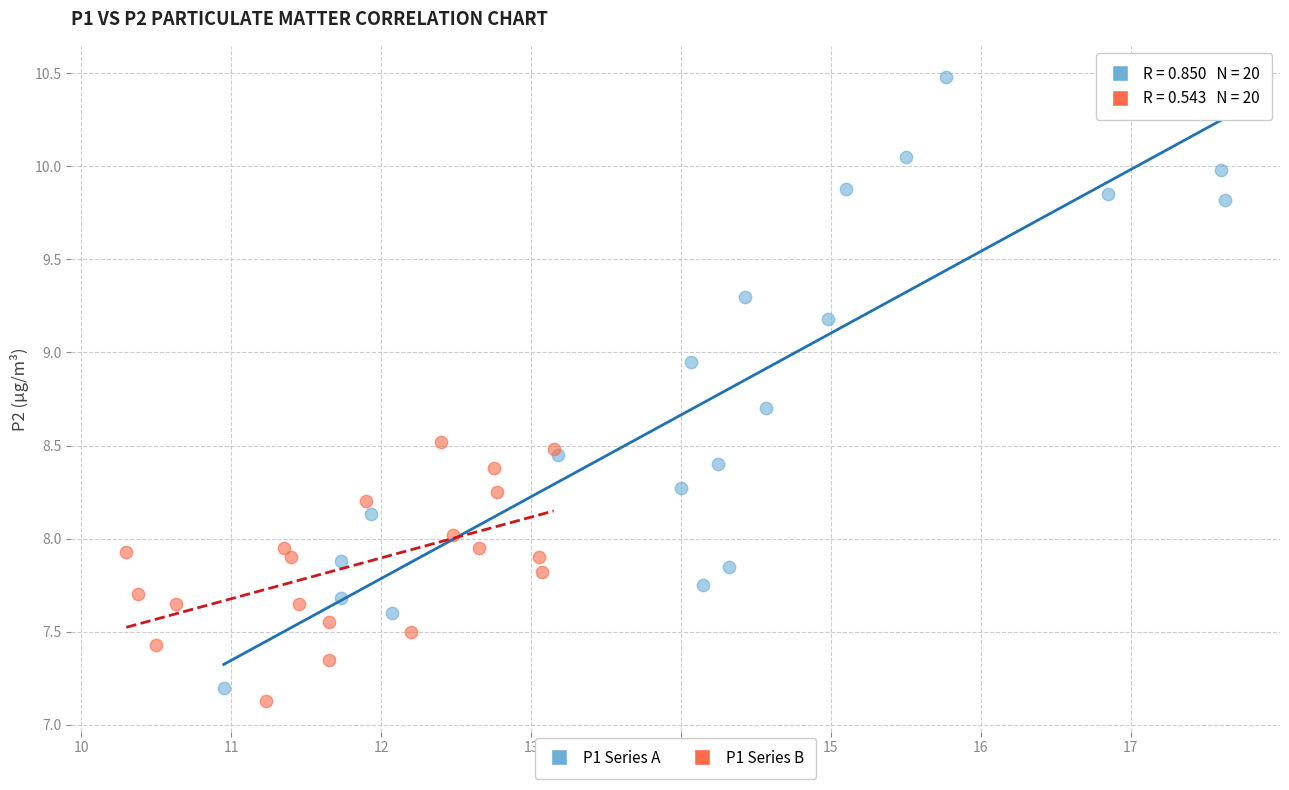

Which series has the widest spread of Y values?

P1 Series A